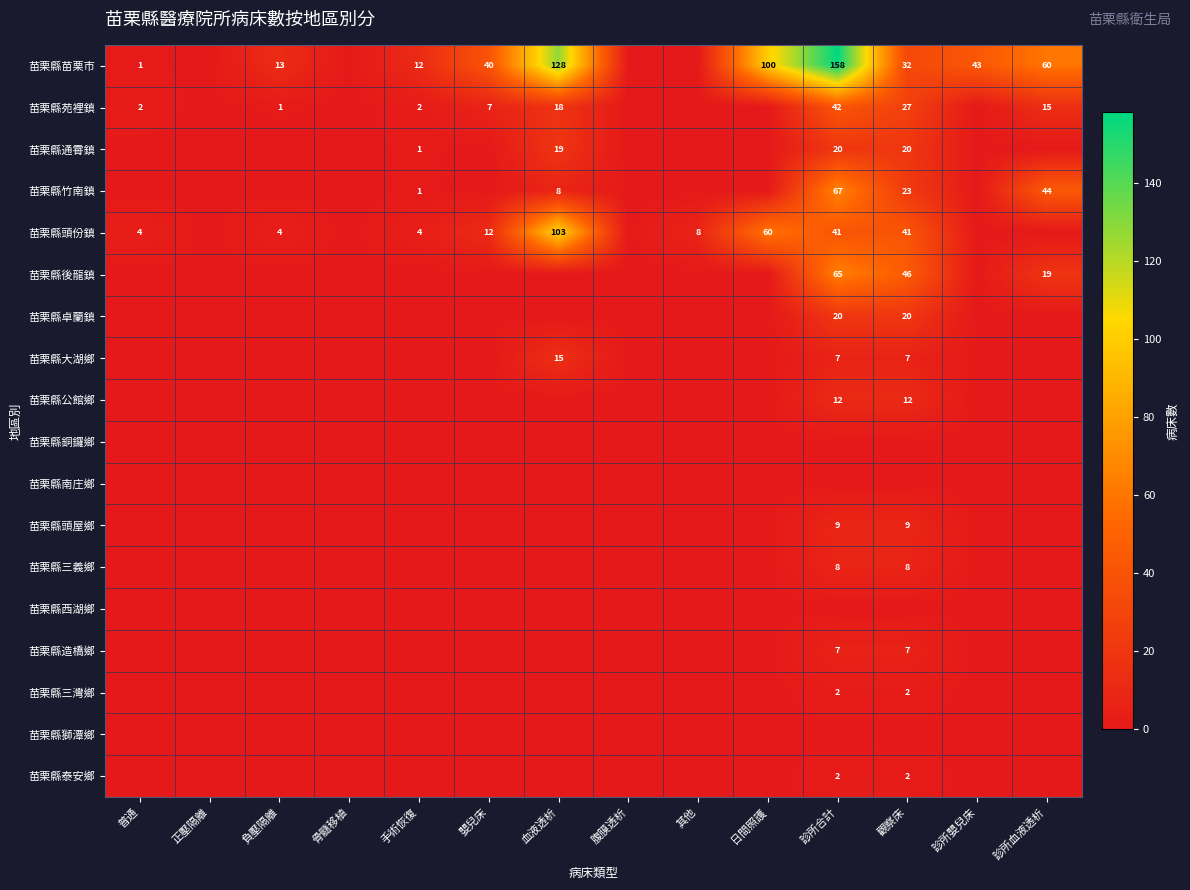

Is it true that 苗栗縣頭份鎮 equals 4 at 普通?

True